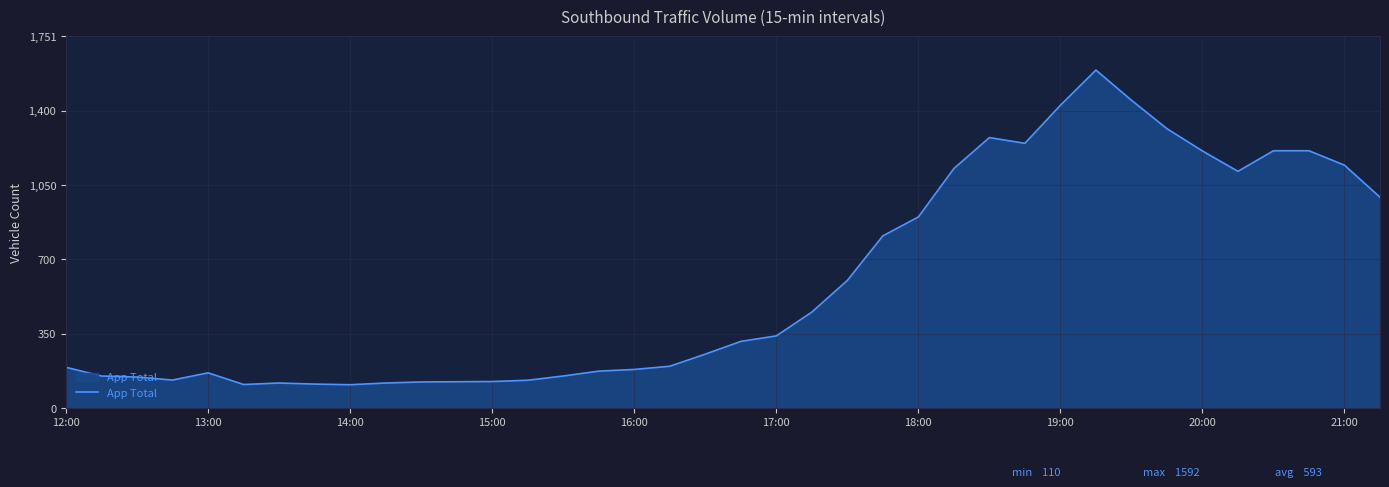

What is the greatest value displayed?

1592